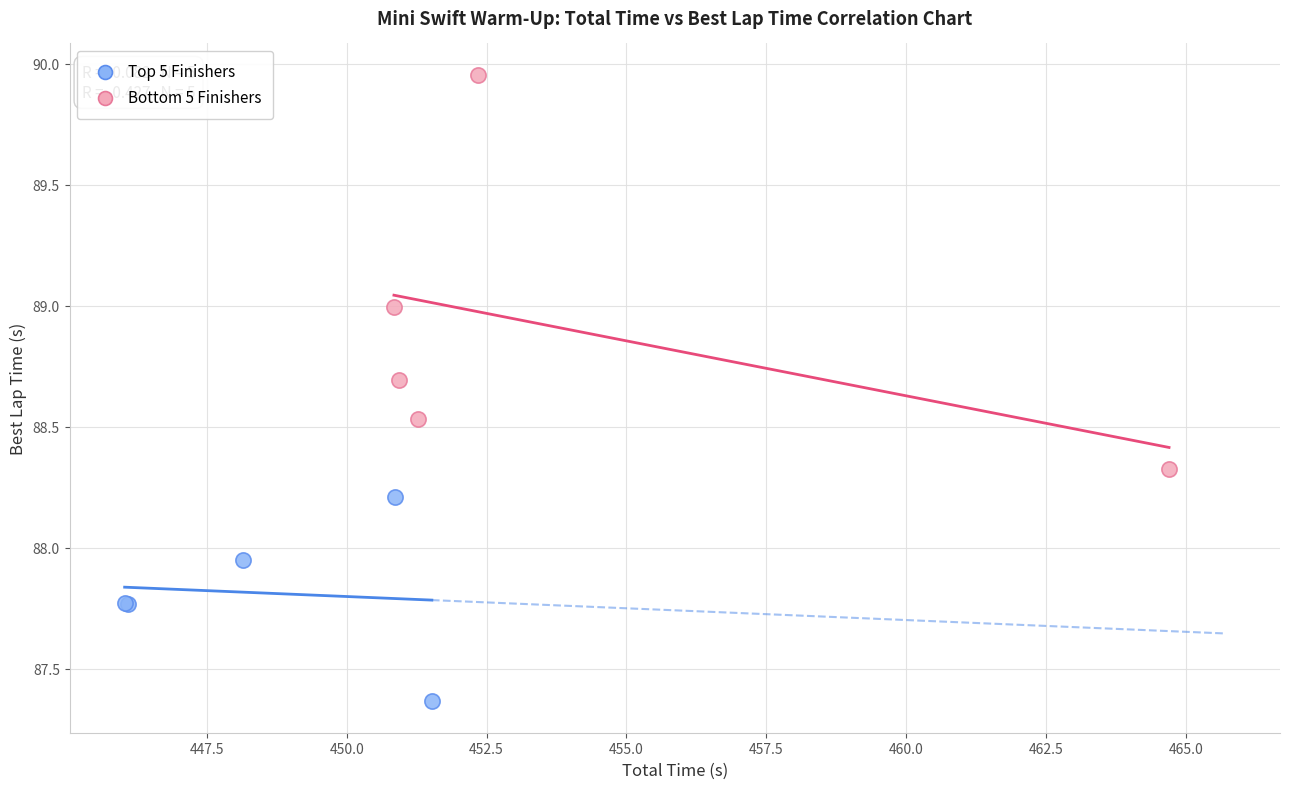

Which series reaches the minimum Y coordinate?

Top 5 Finishers